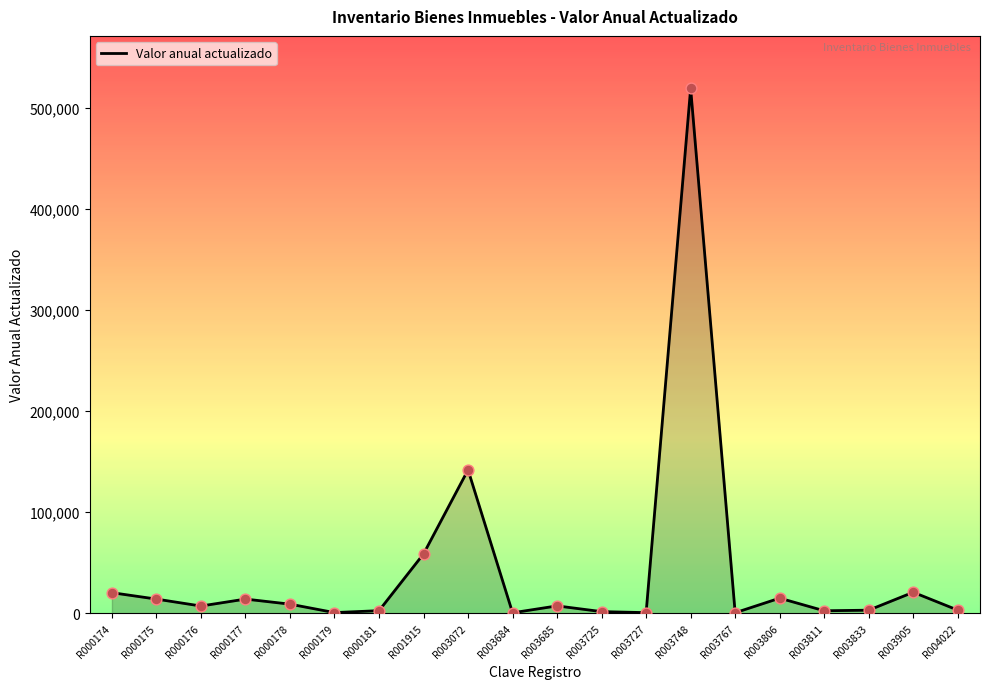

What is the change in value from R000174 to R003767?

-19862.0